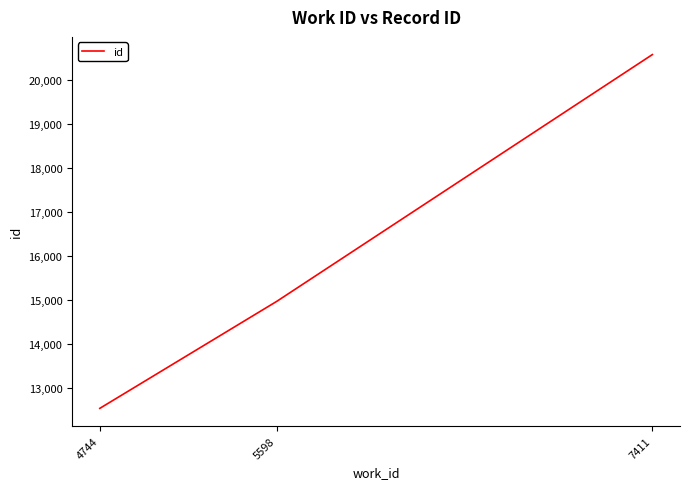

Reading left to right, list all the values displayed in this chart.

4744=12532	5598=14964	7411=20573